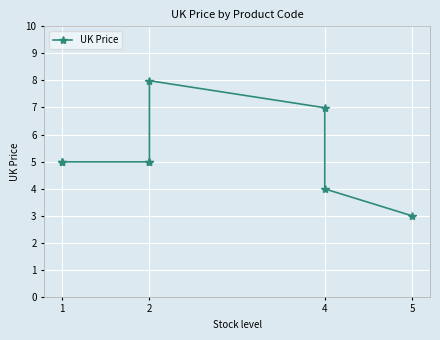

At which label is the value closest to 5?

1